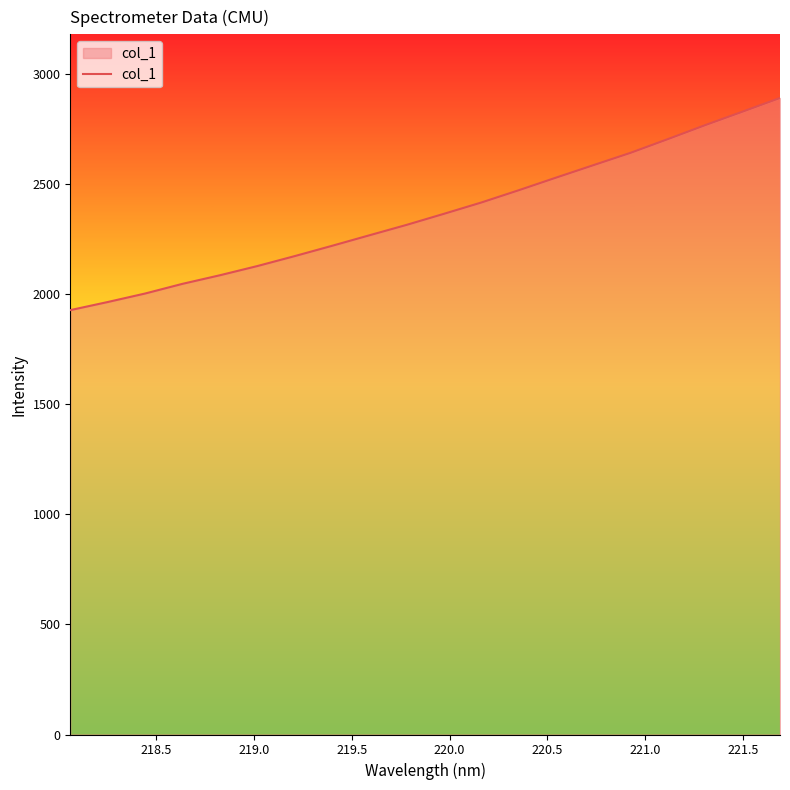

What is the maximum value shown in the chart?

2892.1